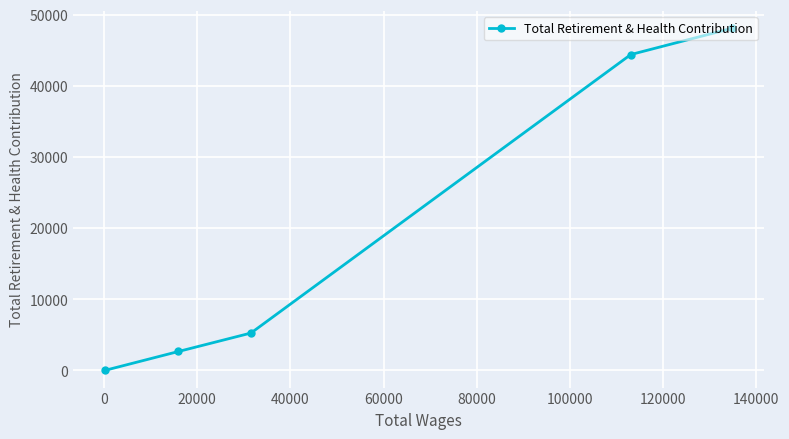

What is the average value?

20092